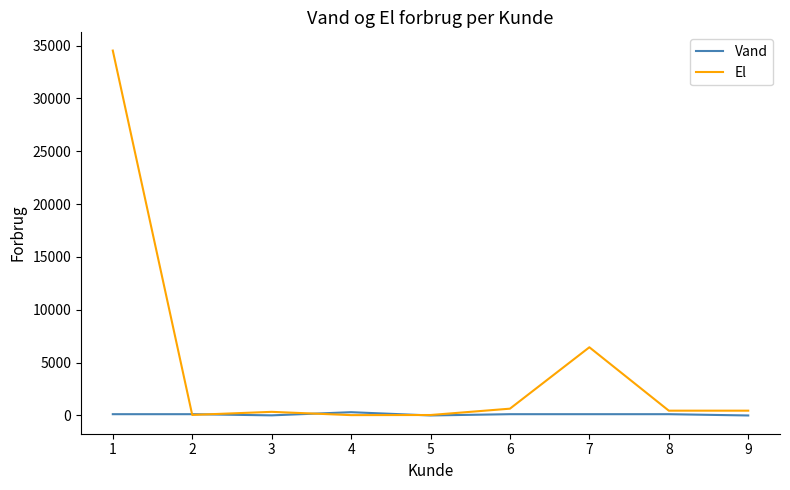

Which series has the largest total across all categories?

El